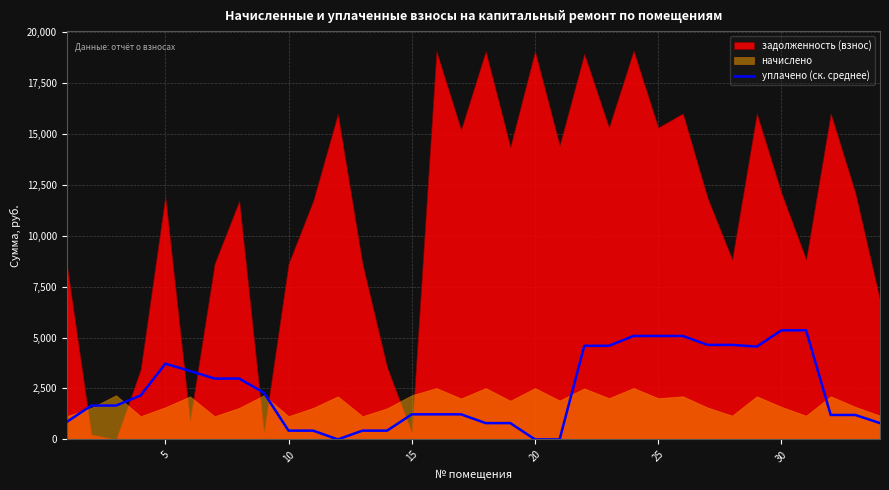

What is the highest value of the уплачено (ск. среднее) series?

5354.2